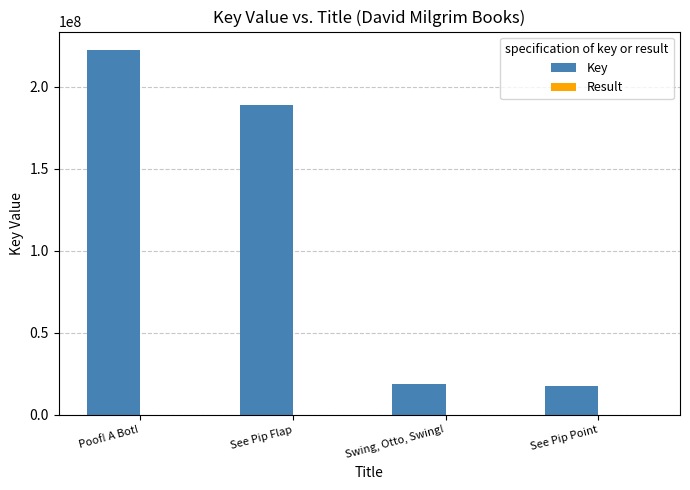

Is it true that Key equals 101441477 at Poof! A Bot!?

False